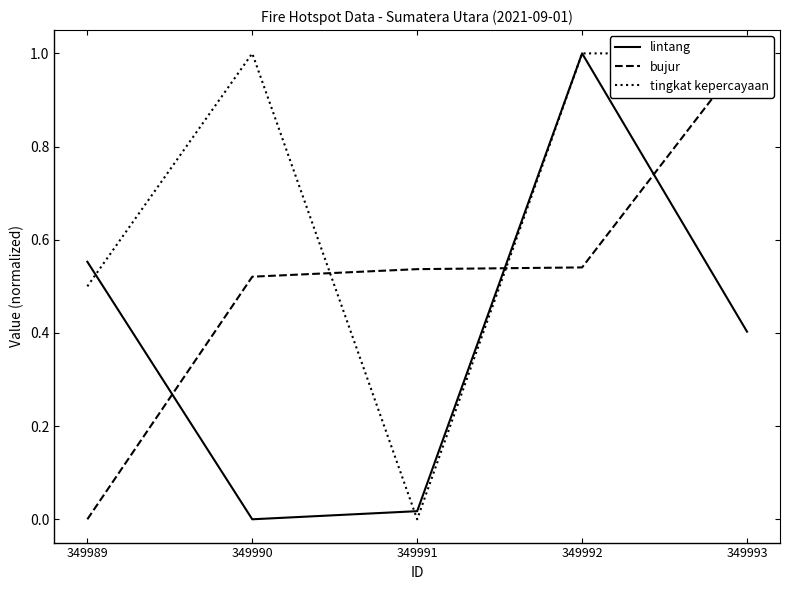

What is the value of the lintang point at the 1st from the left?

0.6